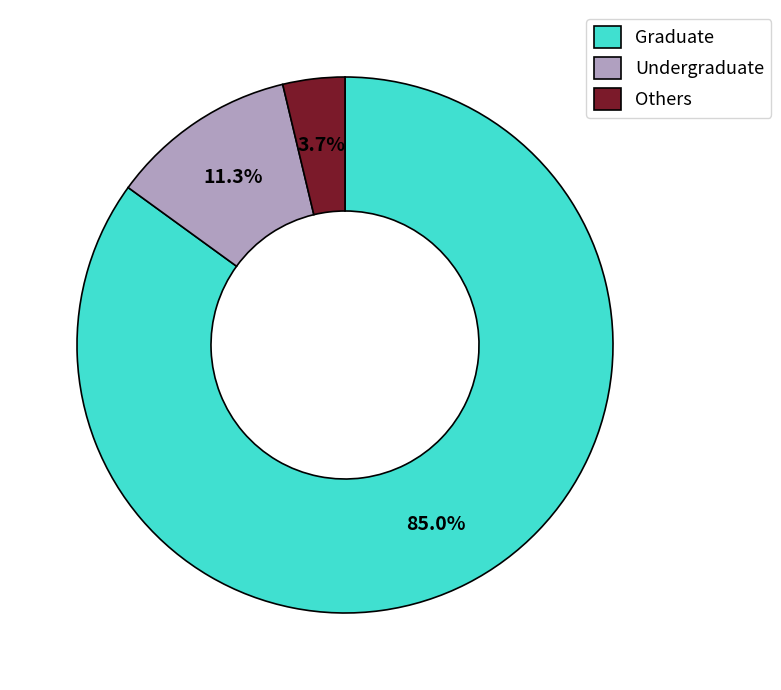

Which has a higher value, Others or Graduate?

Graduate